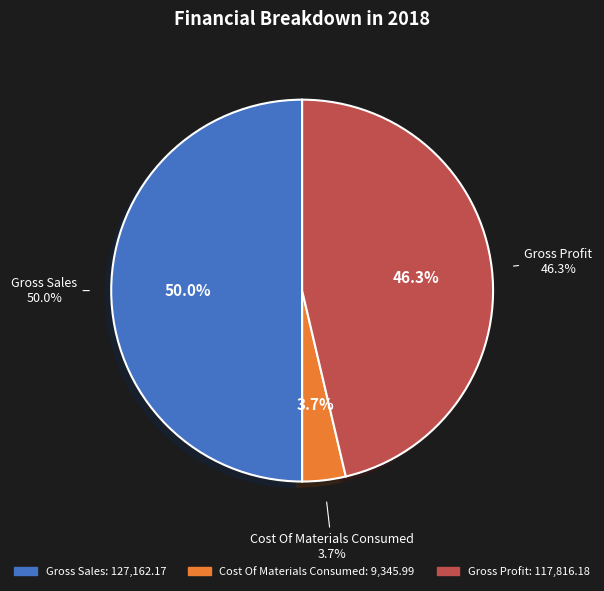

Which slice is the smallest?

Cost Of Materials Consumed